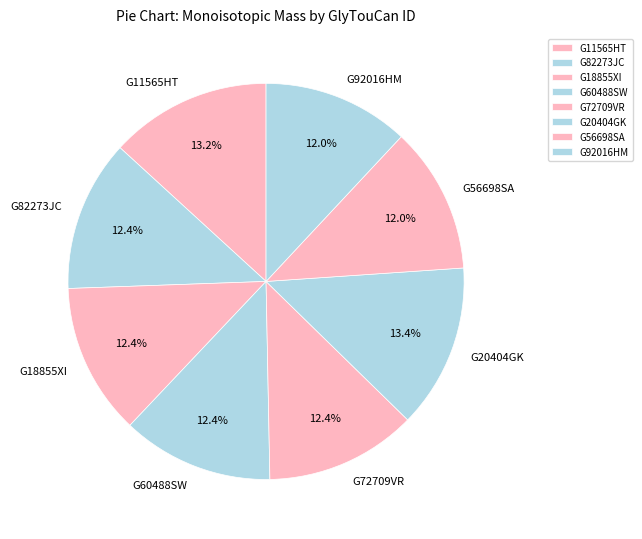

To the nearest percent, what is the difference between the largest and smallest slice percentages?

1%